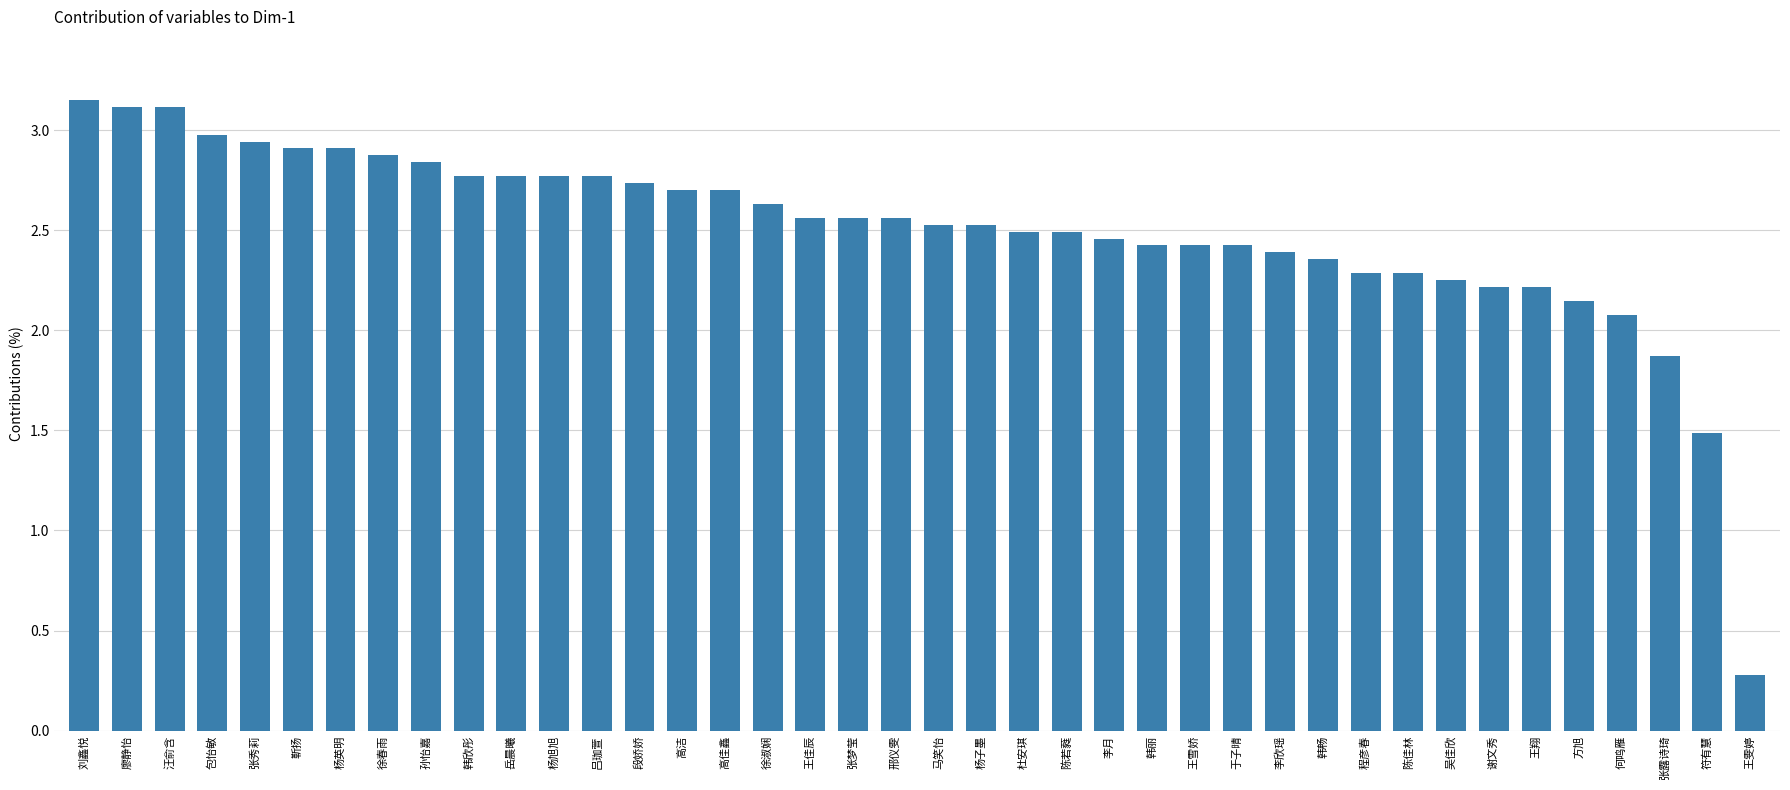

How many data points does each series have?

40